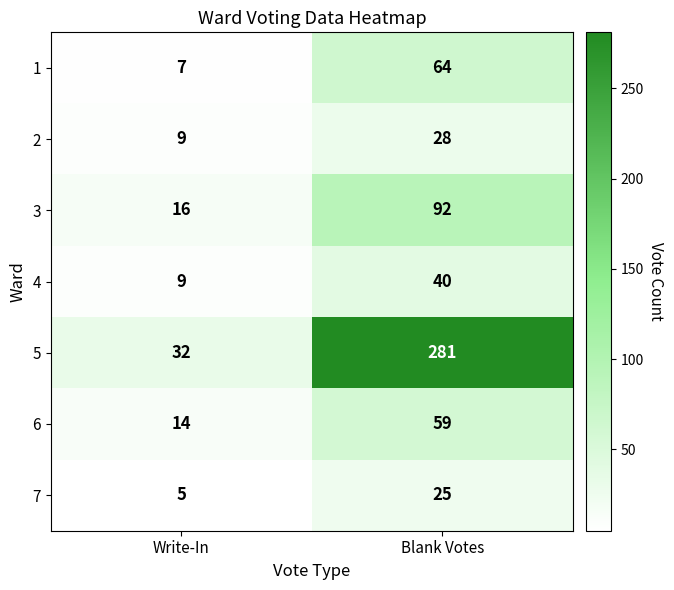

What is the spread (max minus min) of values at Blank Votes?

256